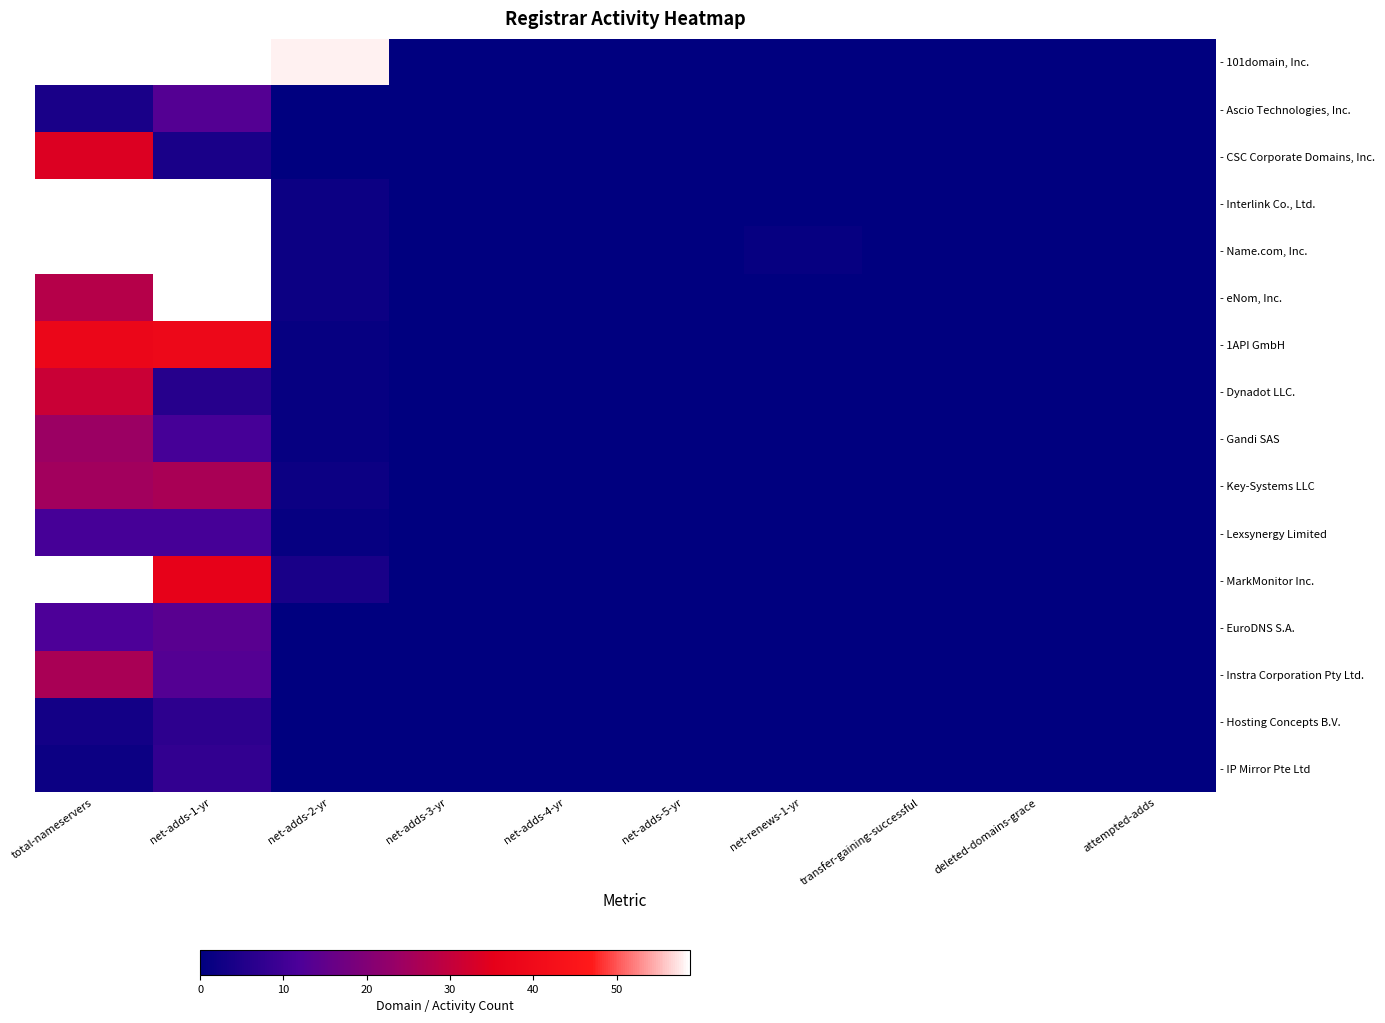

Which has a higher value, net-renews-1-yr or total-nameservers?

total-nameservers